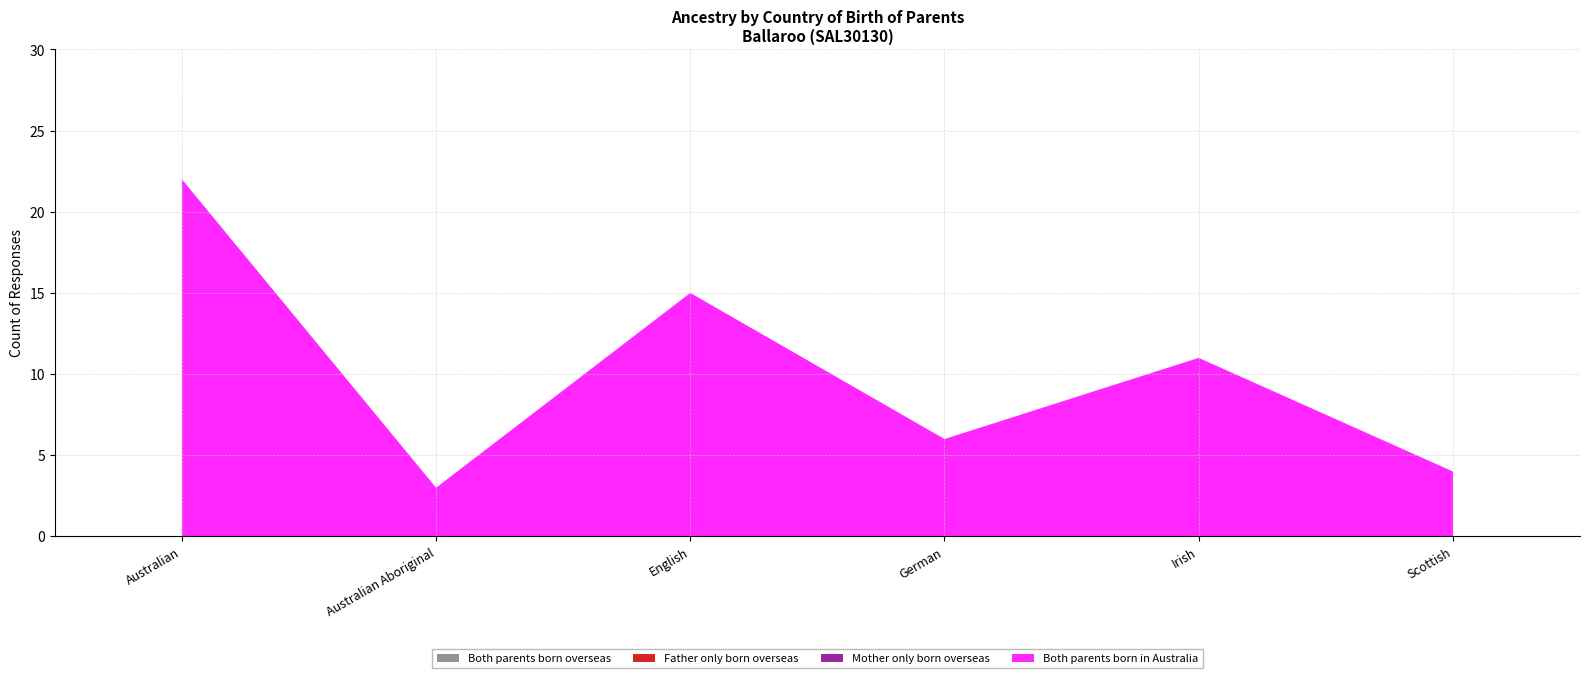

What is the greatest value displayed?

22